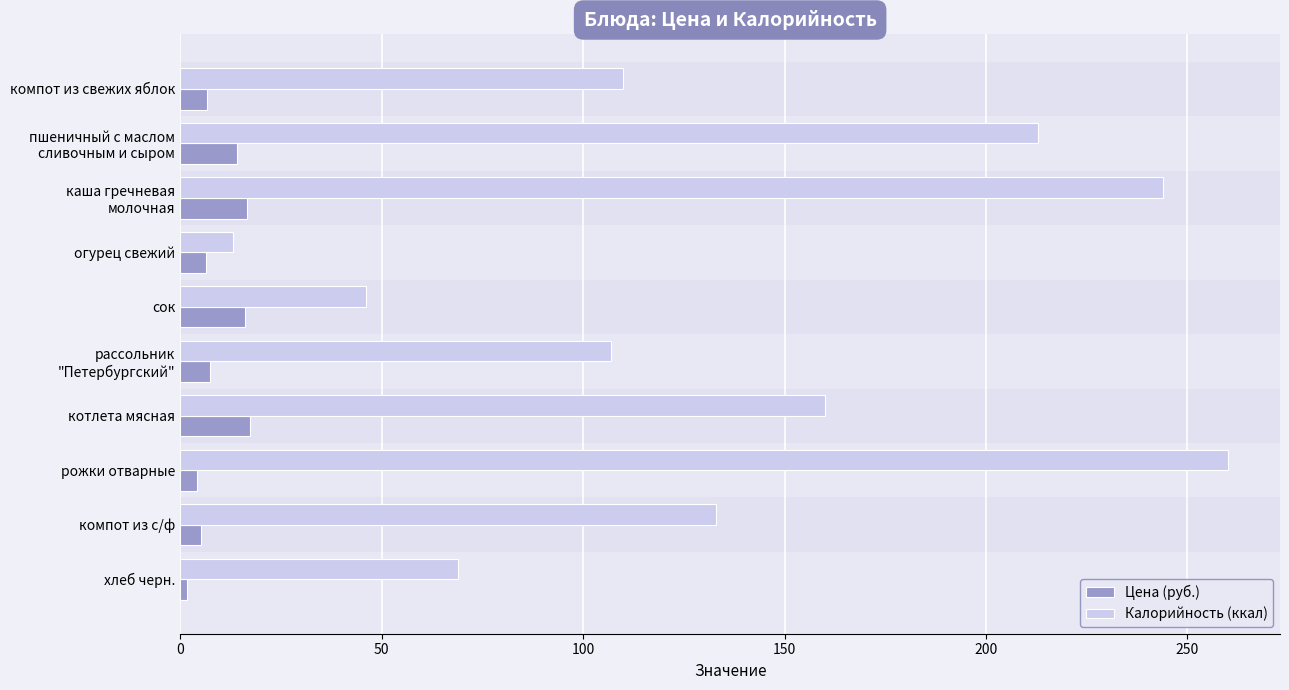

Which series has the largest total across all categories?

Калорийность (ккал)